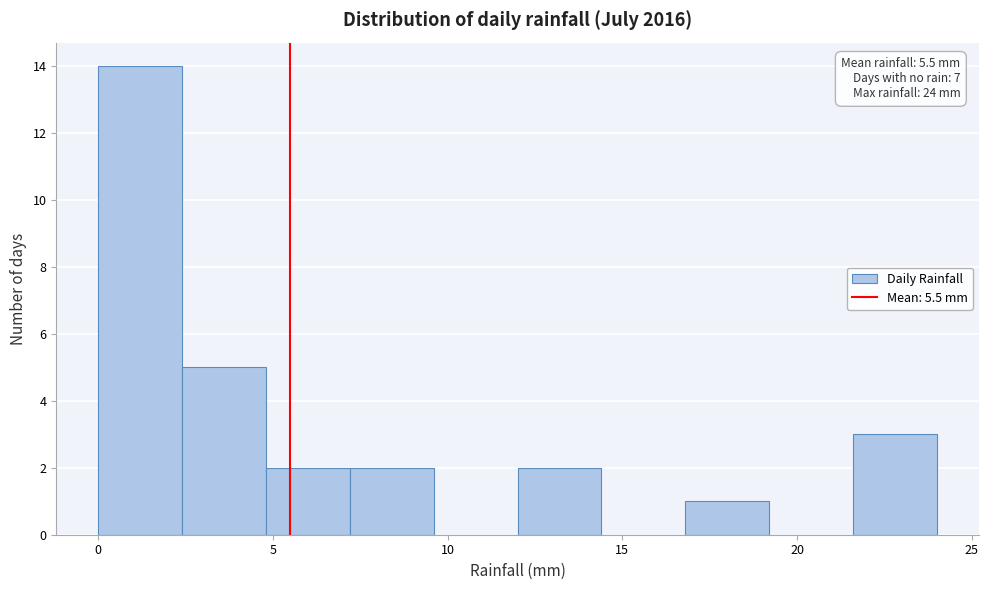

Over which range of the x-axis is the bar tallest?

0.0 to 2.4